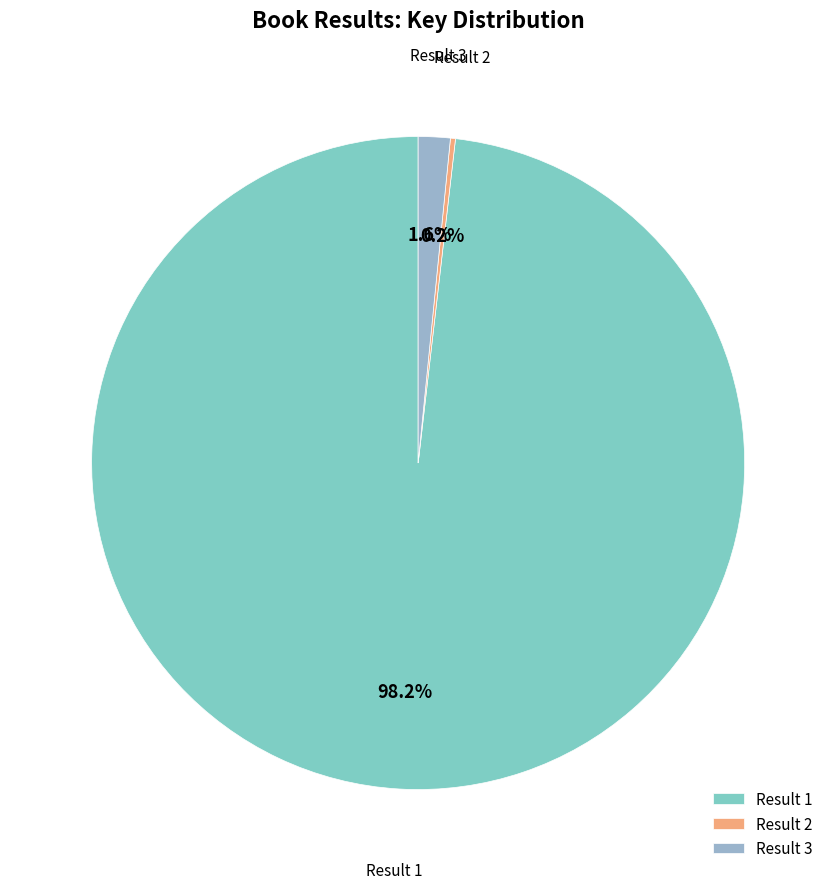

What portion of the pie excludes Result 3?

98.4%